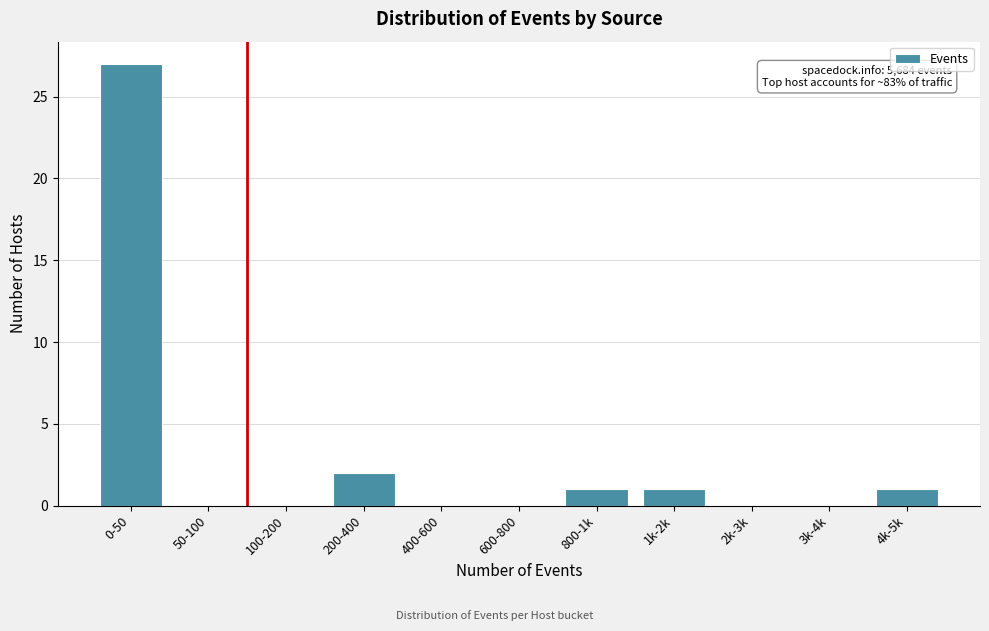

Reading right to left, extract all data points from this chart.

4k-5k=1	3k-4k=0	2k-3k=0	1k-2k=1	800-1k=1	600-800=0	400-600=0	200-400=2	100-200=0	50-100=0	0-50=27